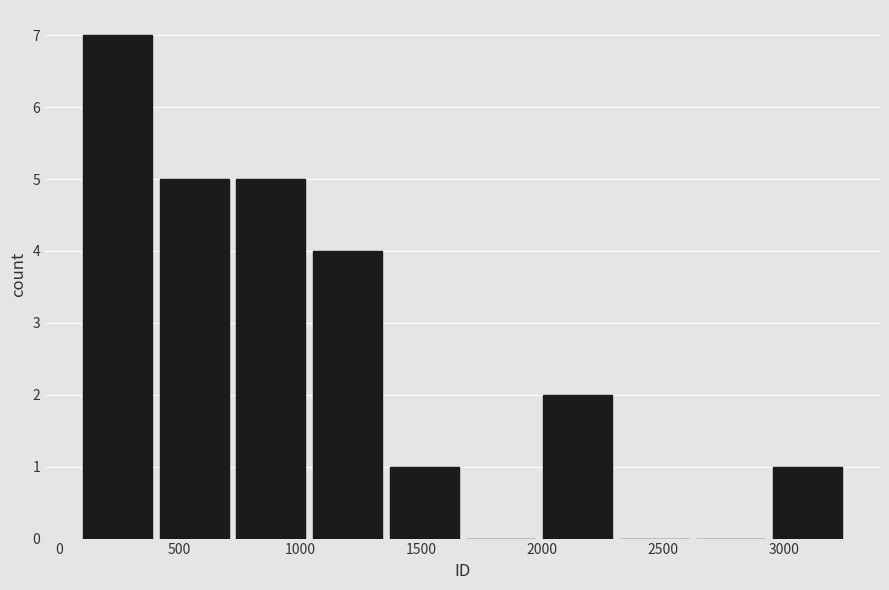

What is the height of the bar covering 400 to 700 on the x-axis? Neither the bar edges nor the heights are printed on the chart, so give them approximately, as read against the axes.

5